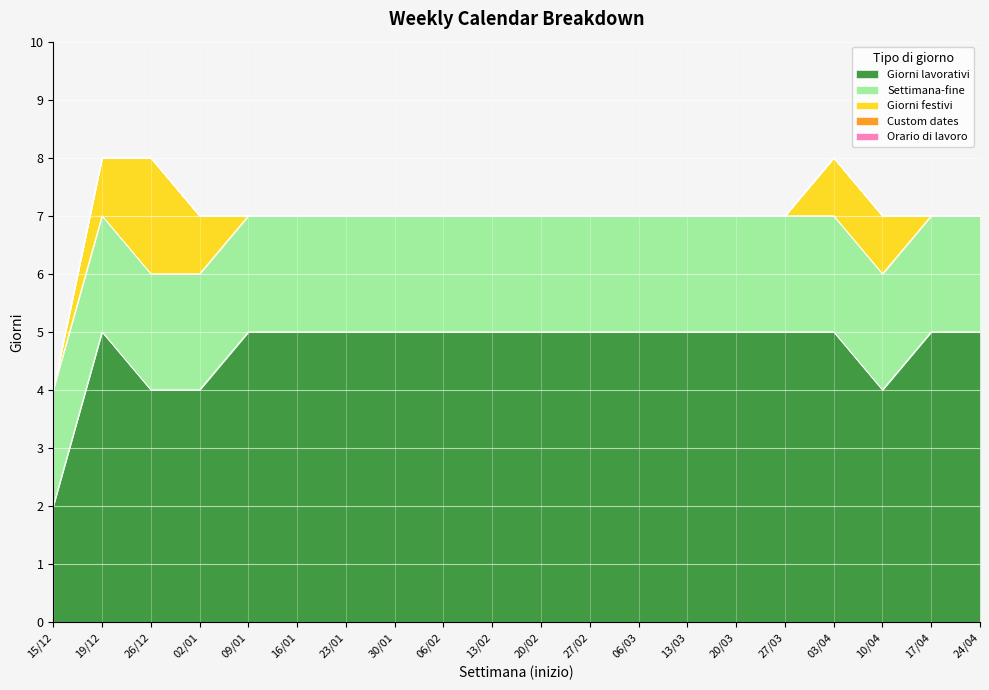

True or false: Settimana-fine and Giorni festivi intersect in this chart.

False